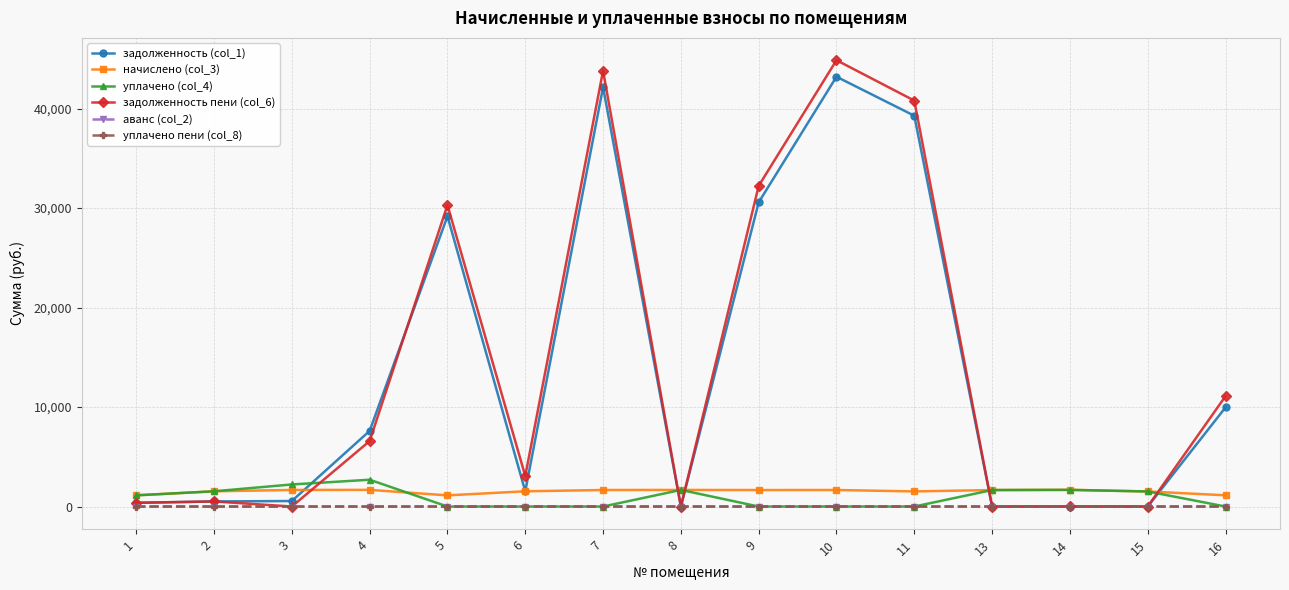

After their last crossing, which series has the higher values: уплачено (col_4) or задолженность пени (col_6)?

задолженность пени (col_6)